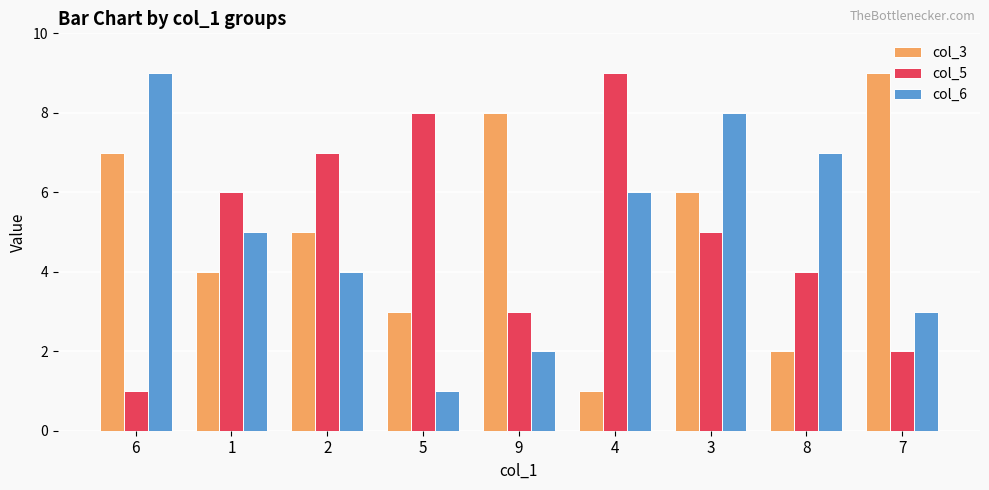

Reading left to right, extract all data points from this chart.

col_3: 6=7	1=4	2=5	5=3	9=8	4=1	3=6	8=2	7=9
col_5: 6=1	1=6	2=7	5=8	9=3	4=9	3=5	8=4	7=2
col_6: 6=9	1=5	2=4	5=1	9=2	4=6	3=8	8=7	7=3